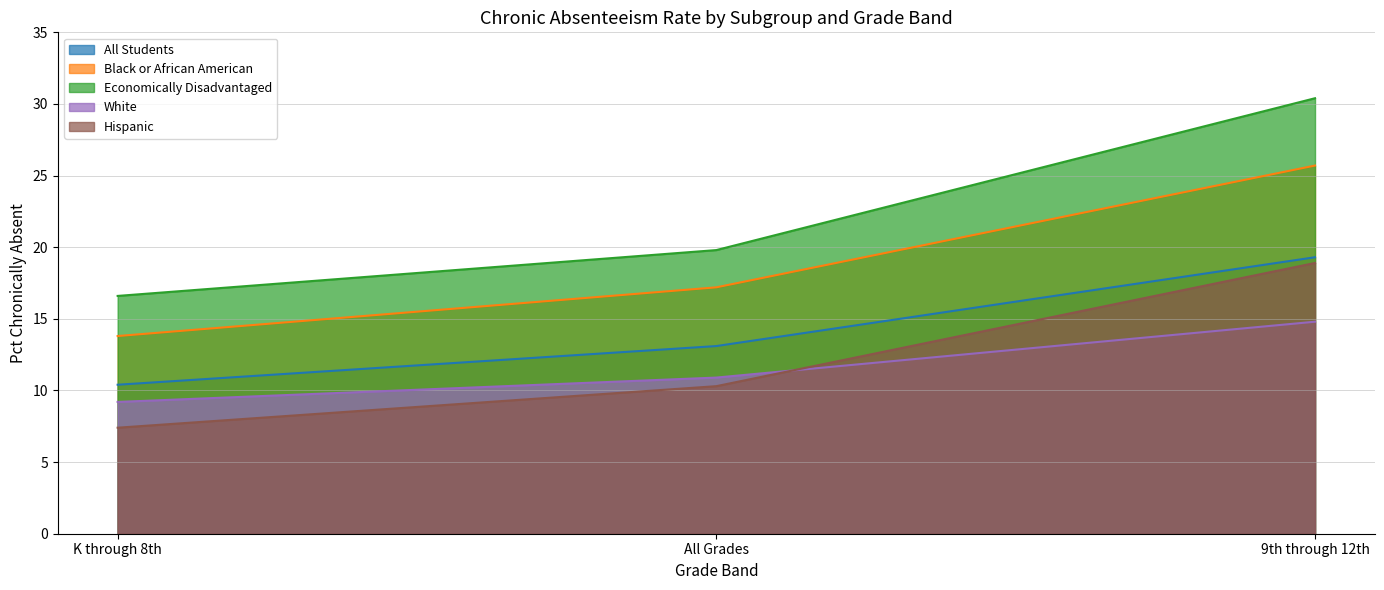

Between K through 8th and All Grades, which is larger?

All Grades